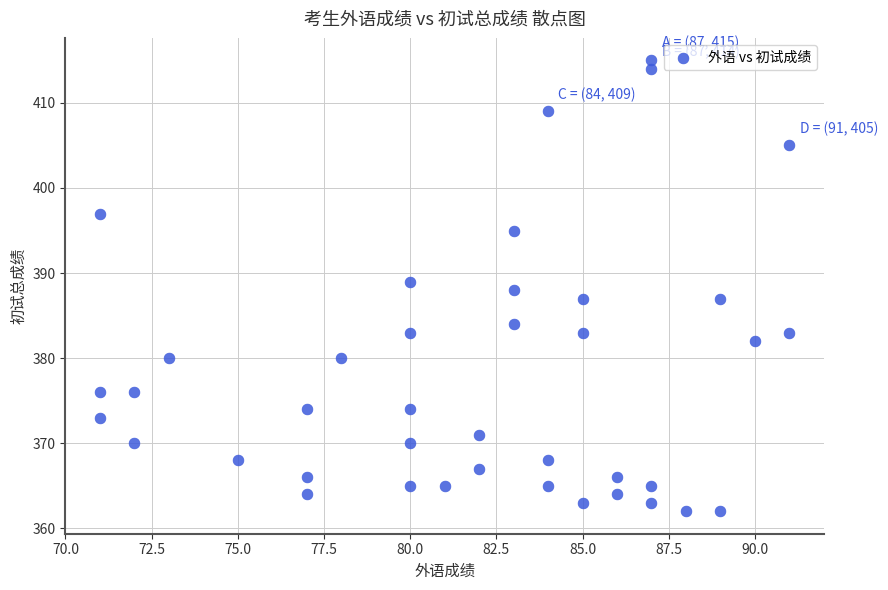

What is the range of X values (max minus min)?

20